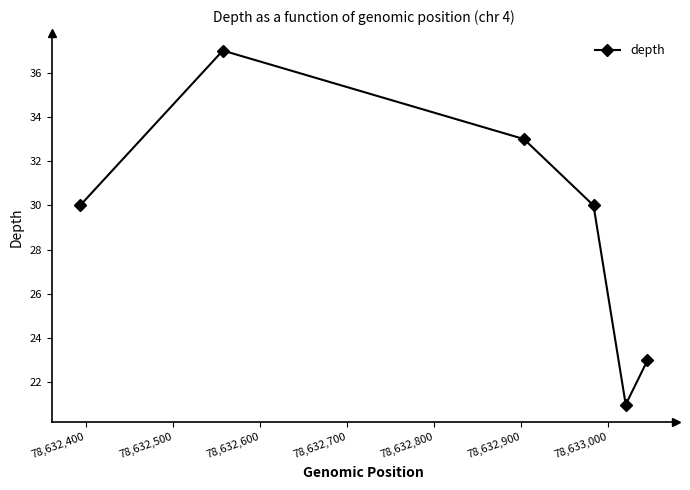

What is the difference between the maximum and minimum values?

16